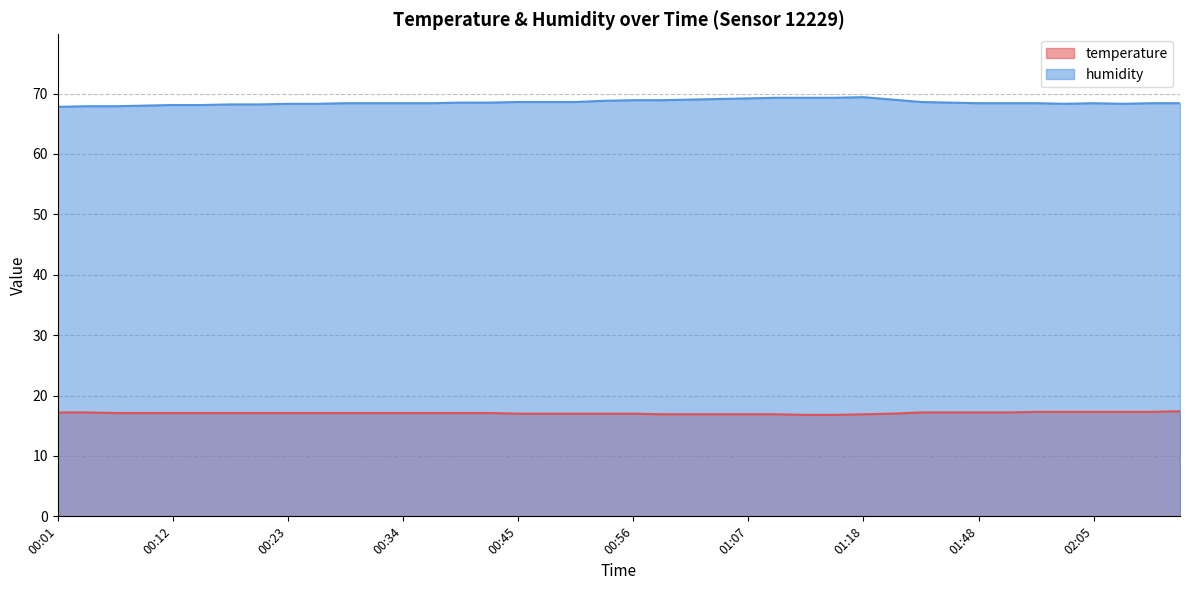

Is it true that temperature equals 17.1 at 00:26?

True